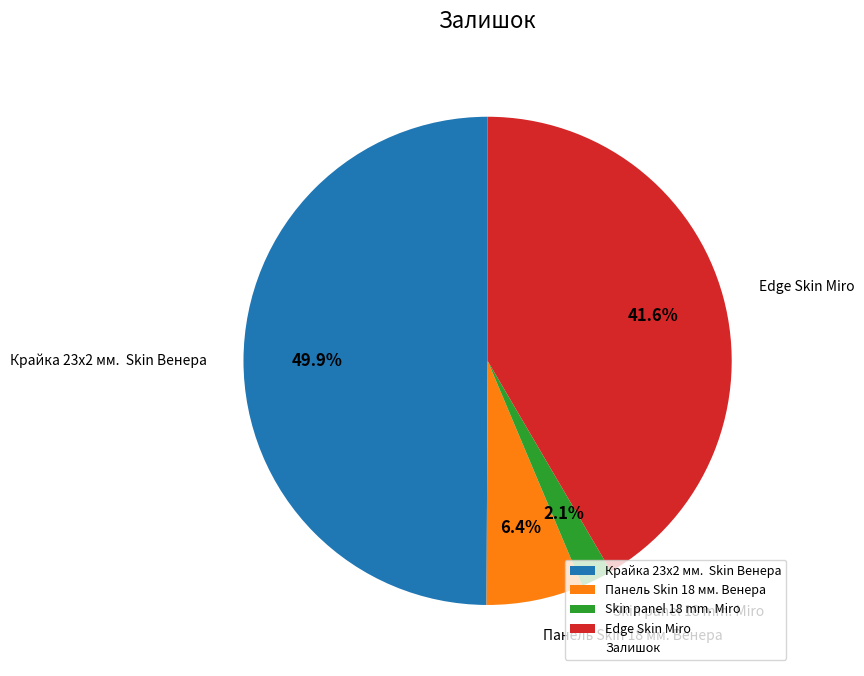

Between Крайка 23x2 мм. Skin Венера and Панель Skin 18 мм. Венера, which is larger?

Крайка 23x2 мм. Skin Венера